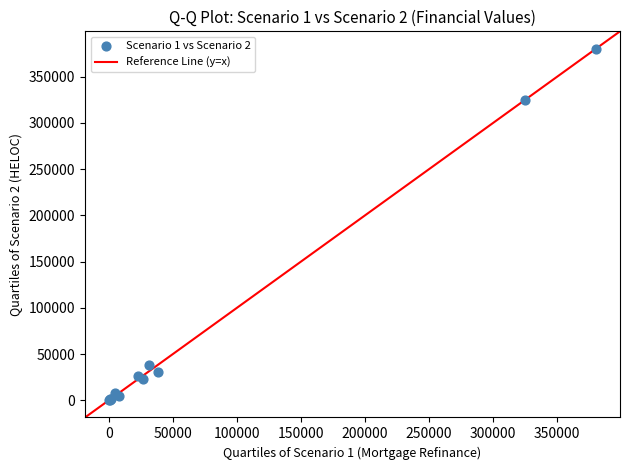

What Y value in the scatter plot is closest to 190196?

325000.0